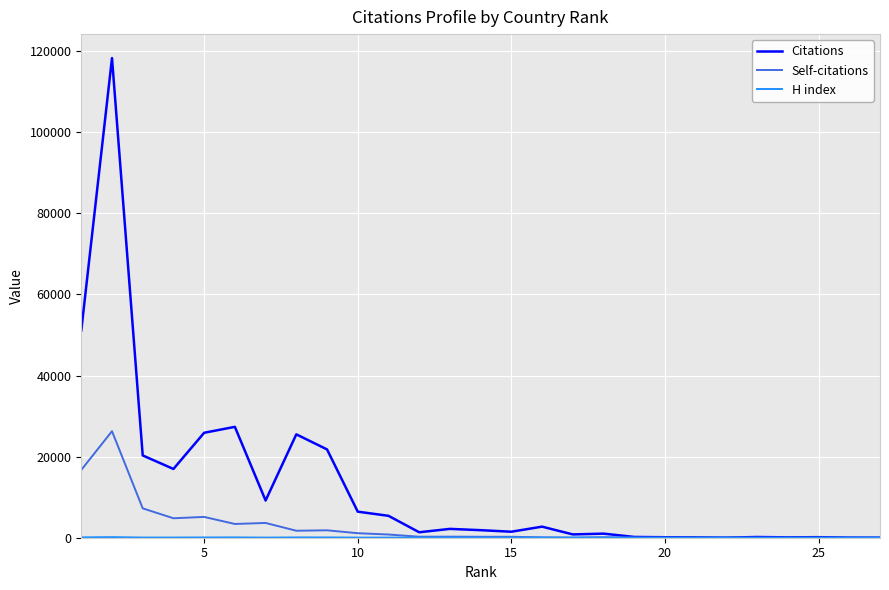

Which series has the largest total across all categories?

Citations